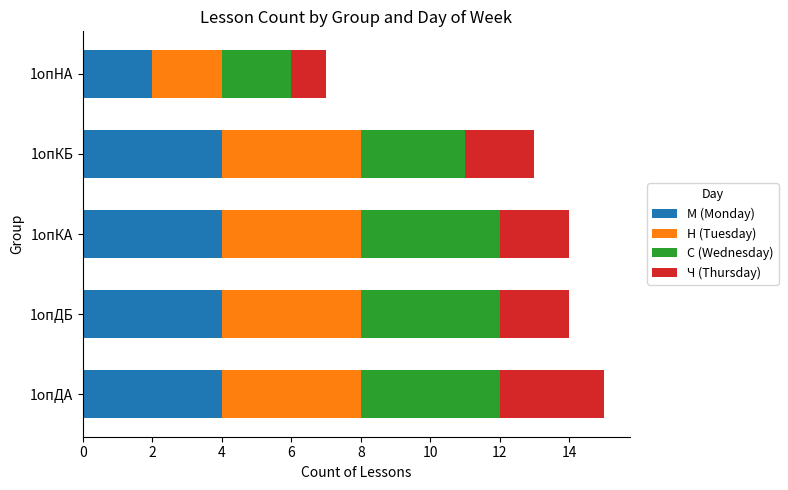

Which category has the lowest value in the М (Monday) series?

1опНА